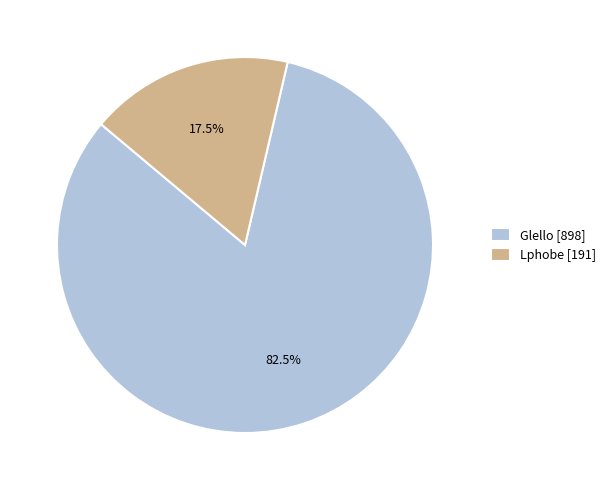

To the nearest percent, what is the difference between the largest and smallest slice percentages?

65%